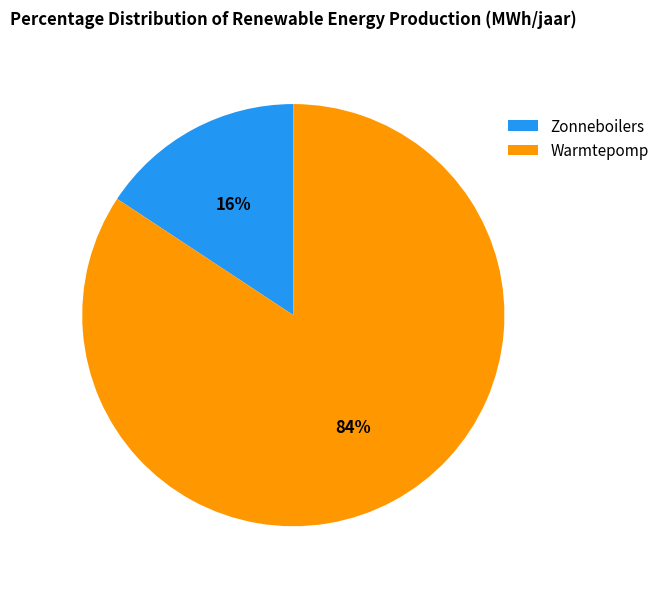

Does any single category account for the majority?

Yes